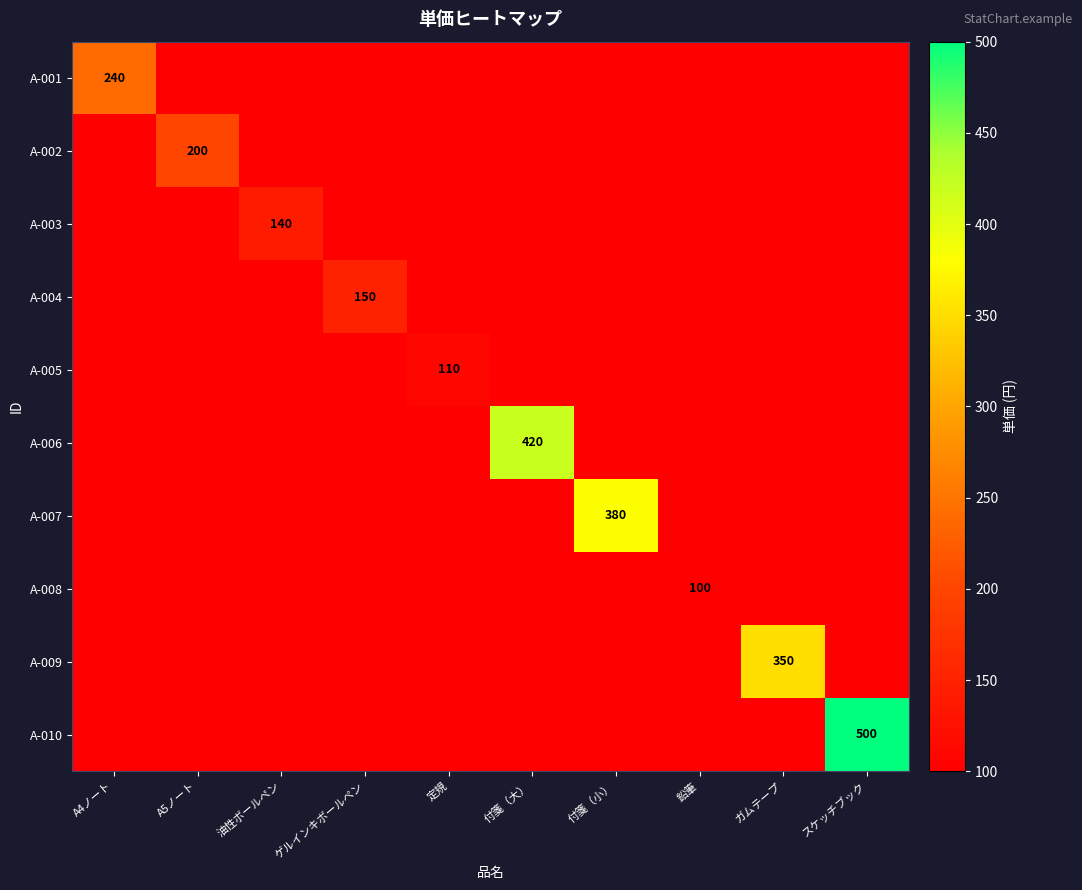

Is it true that A-005 equals 30 at 定規?

False